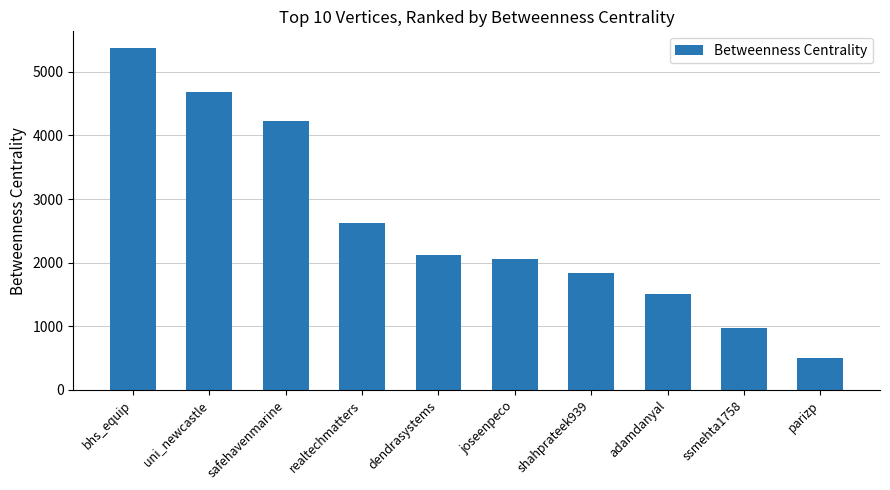

What is the greatest value displayed?

5368.6